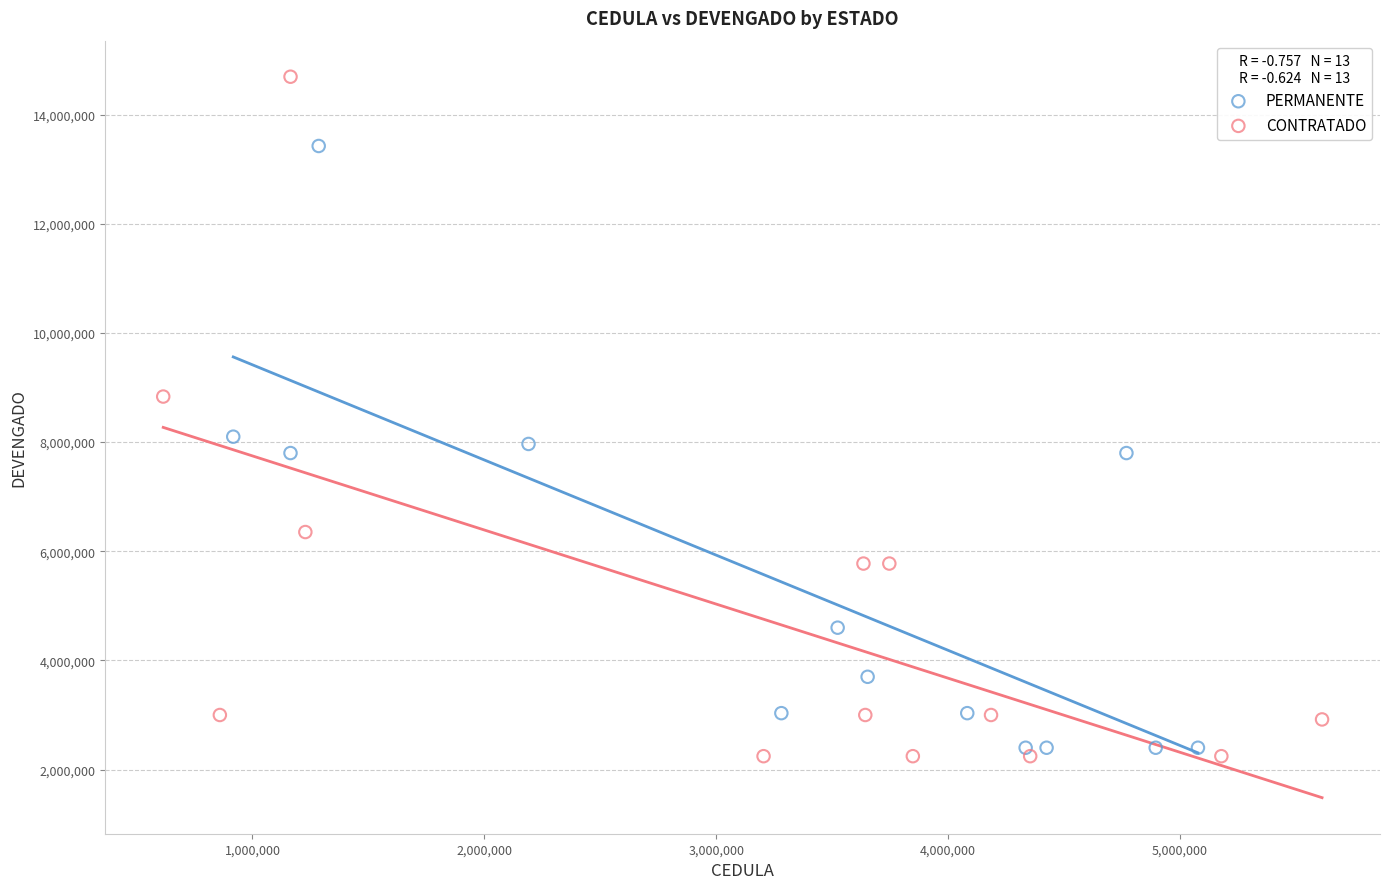

Which series has the largest Y range (max minus min)?

CONTRATADO